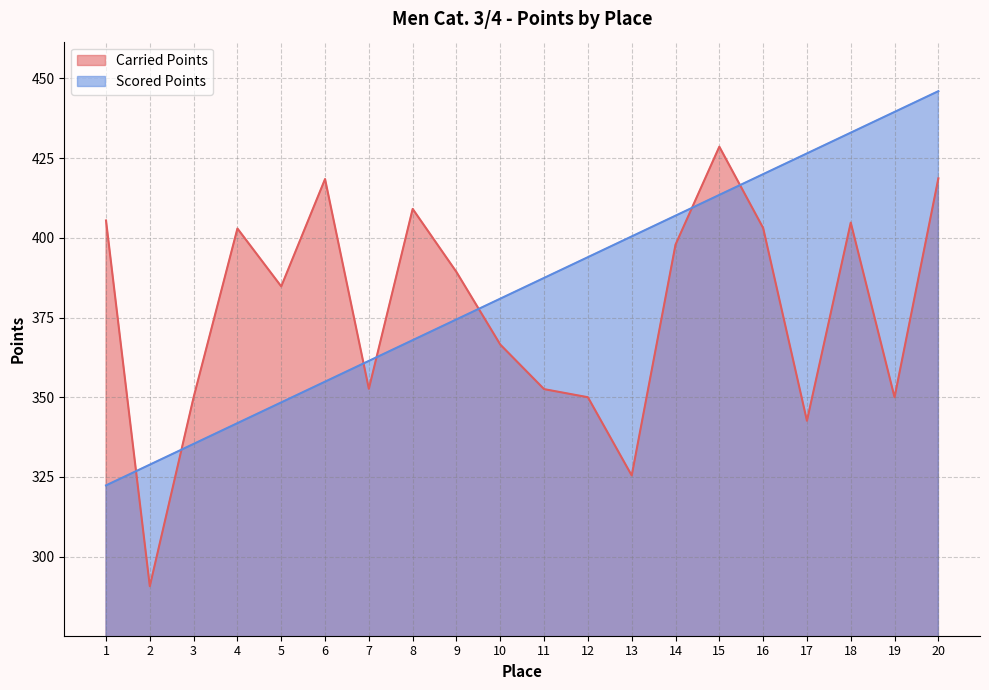

What is the sum of all Scored Points values?

7683.6